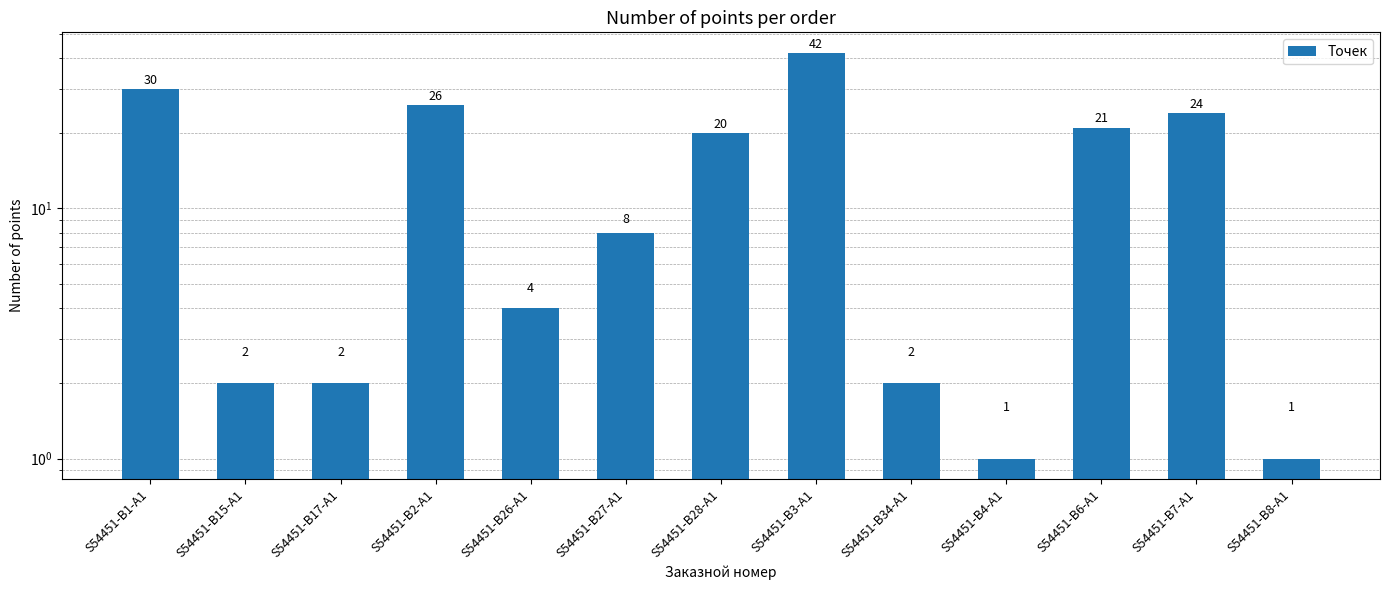

Does the chart contain stacked bars?

No